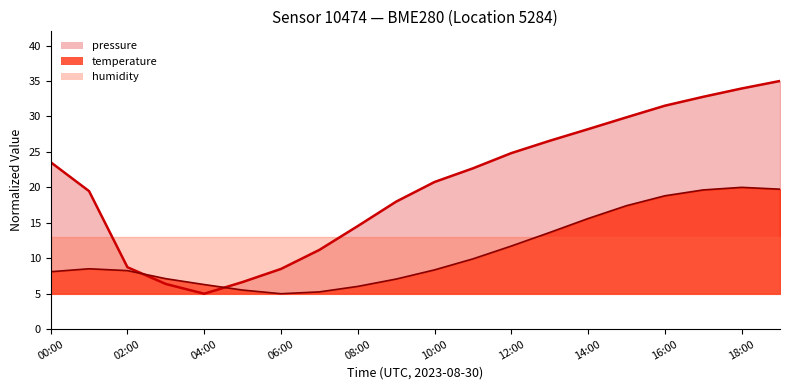

At how many categories does at least one series exceed 5?

20